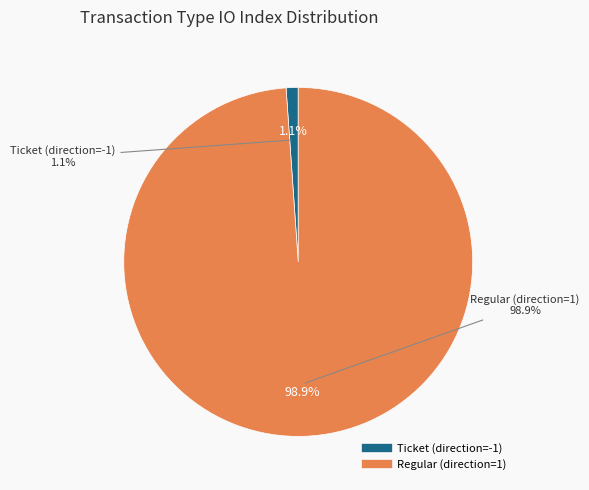

What percentage is the Regular (direction=1) slice, to the nearest percent?

99%